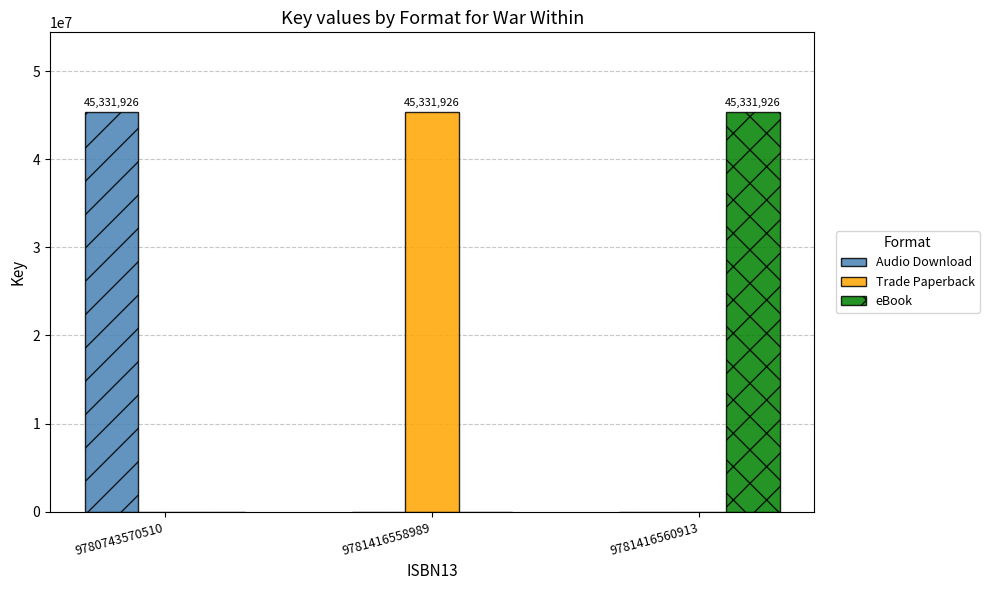

Is it true that eBook equals 77227848 at 9781416560913?

False